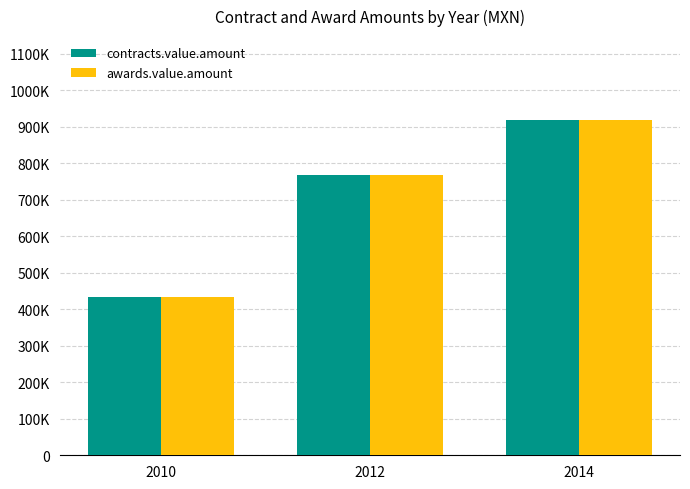

At which category does the chart reach its minimum across all series?

2010